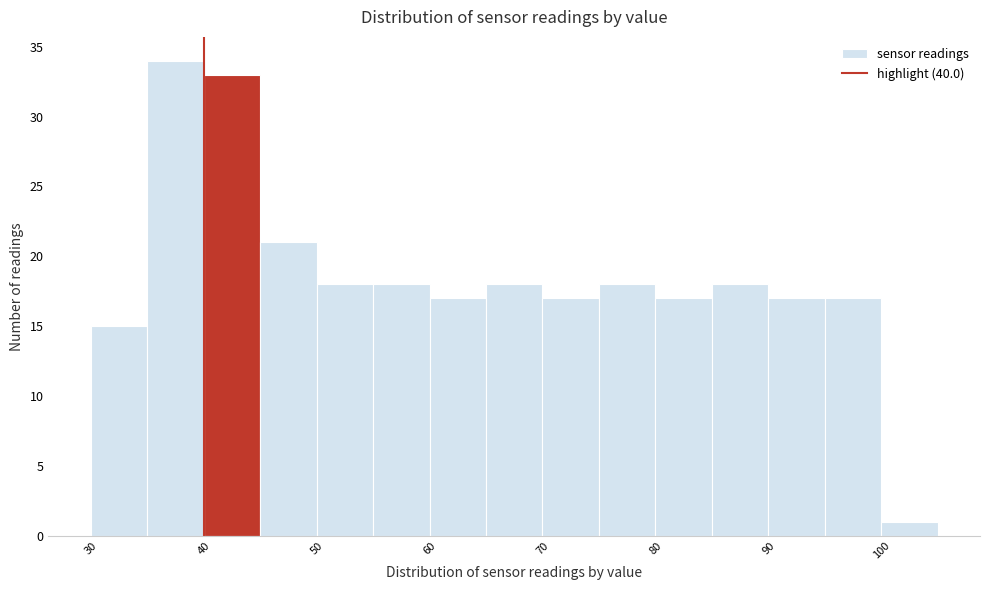

How tall is the bar that spans 60 to 65 on the x-axis? The values are not printed on the chart, so give them approximately, as read against the axis.

17